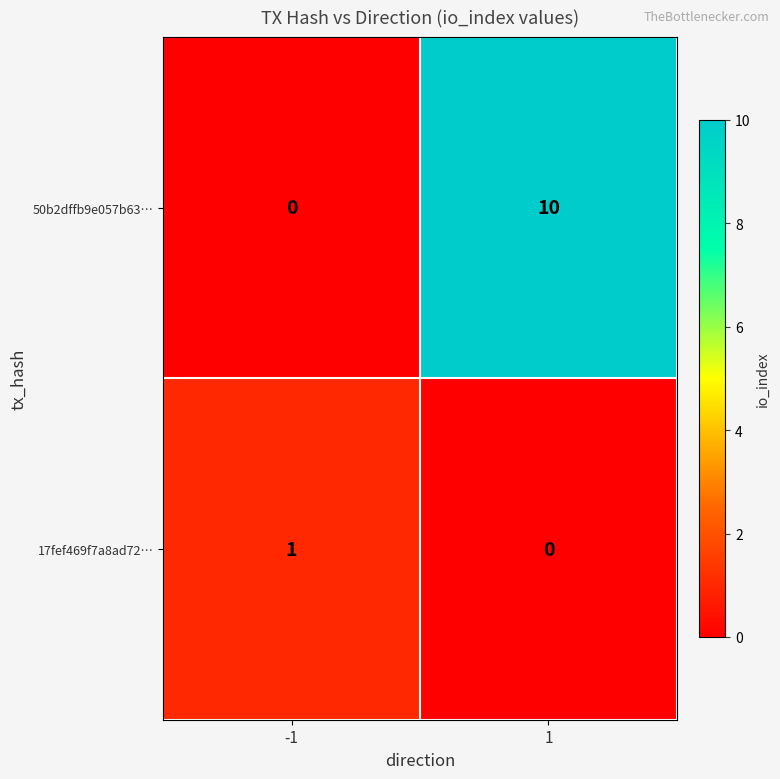

How many categories are shown in the chart?

2